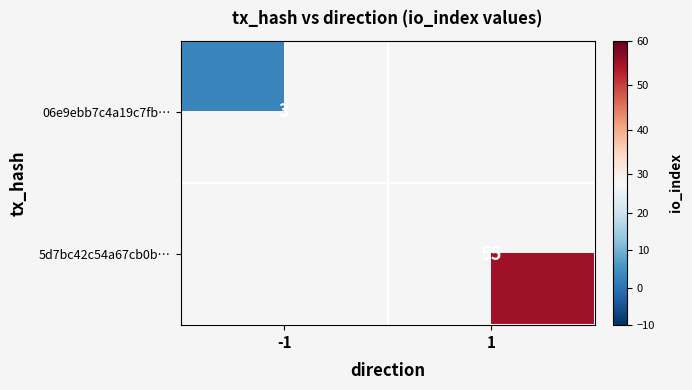

What is the smallest value displayed?

3.0